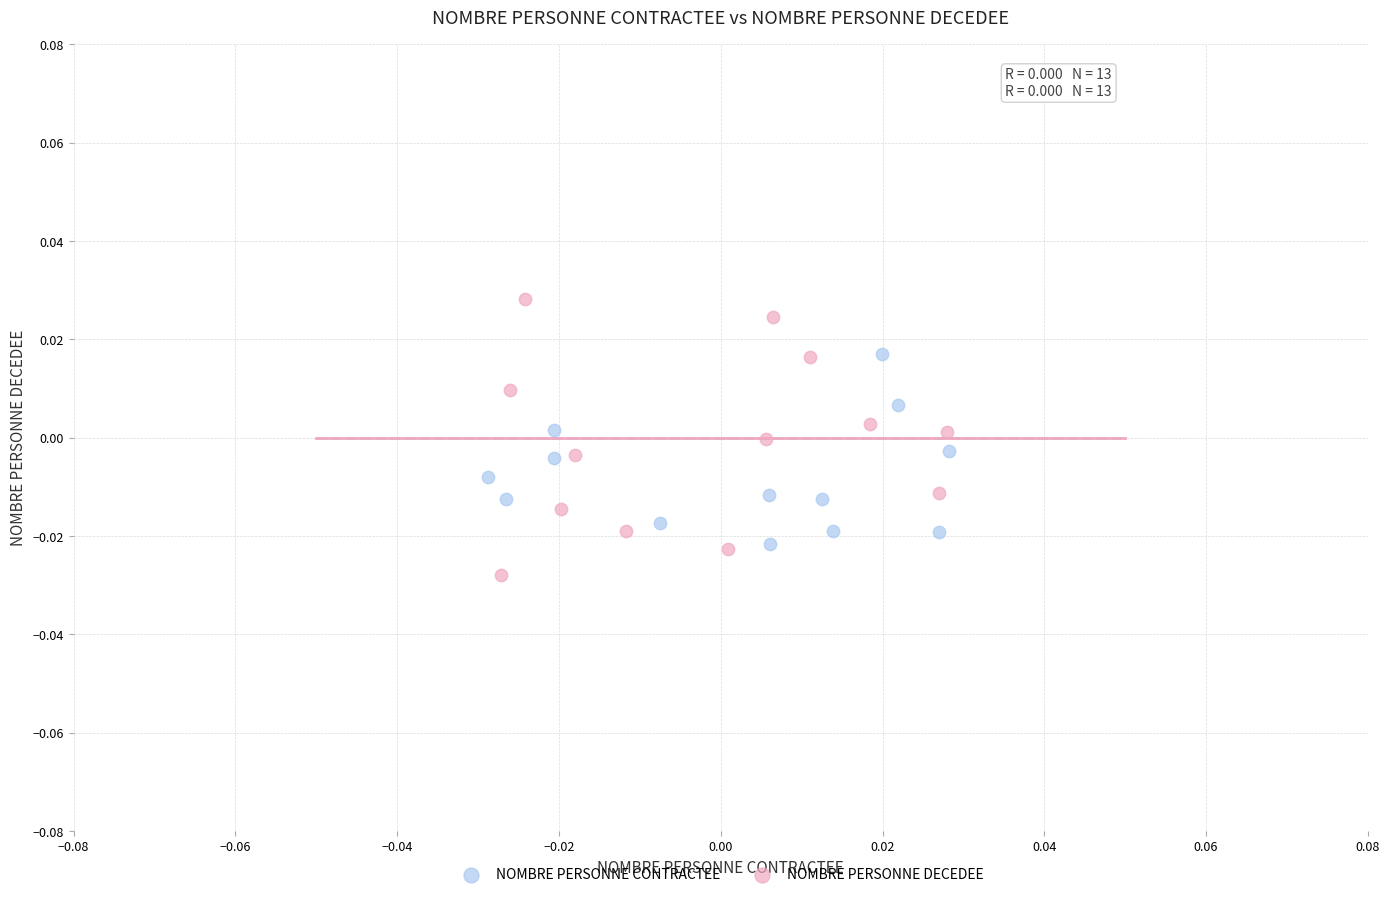

Which series has the largest Y range (max minus min)?

NOMBRE PERSONNE DECEDEE